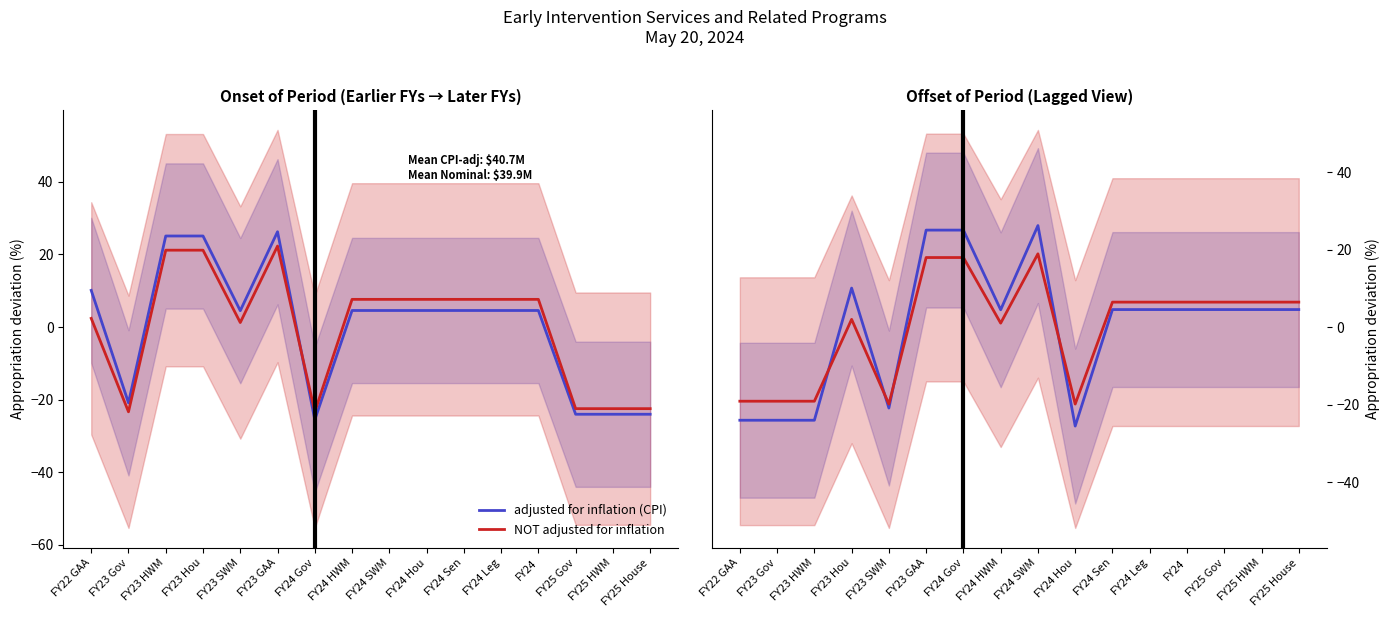

What is the spread (max minus min) of values at FY23 GAA?

7.1